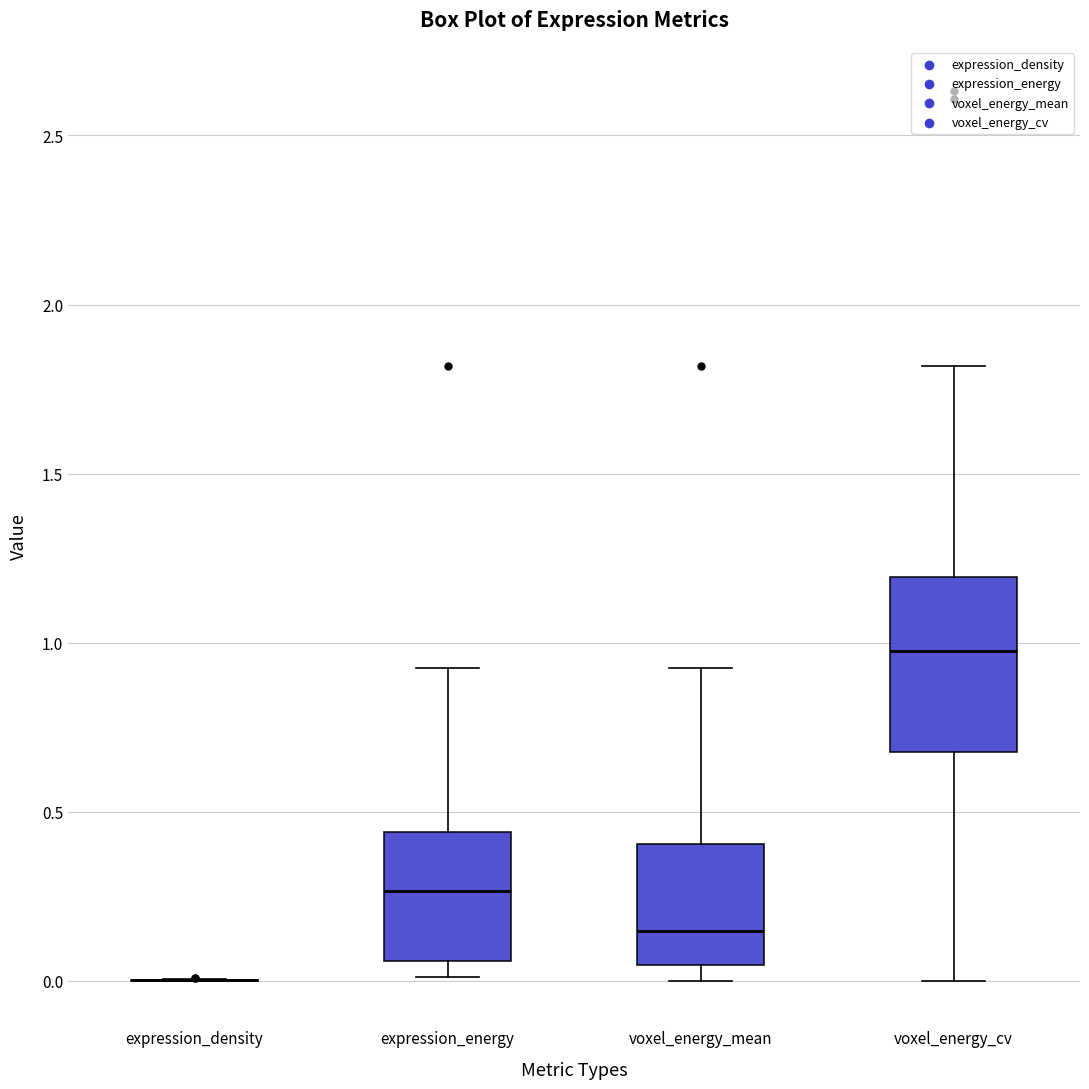

Which box is the tallest, from its lower edge to its upper edge?

voxel_energy_cv